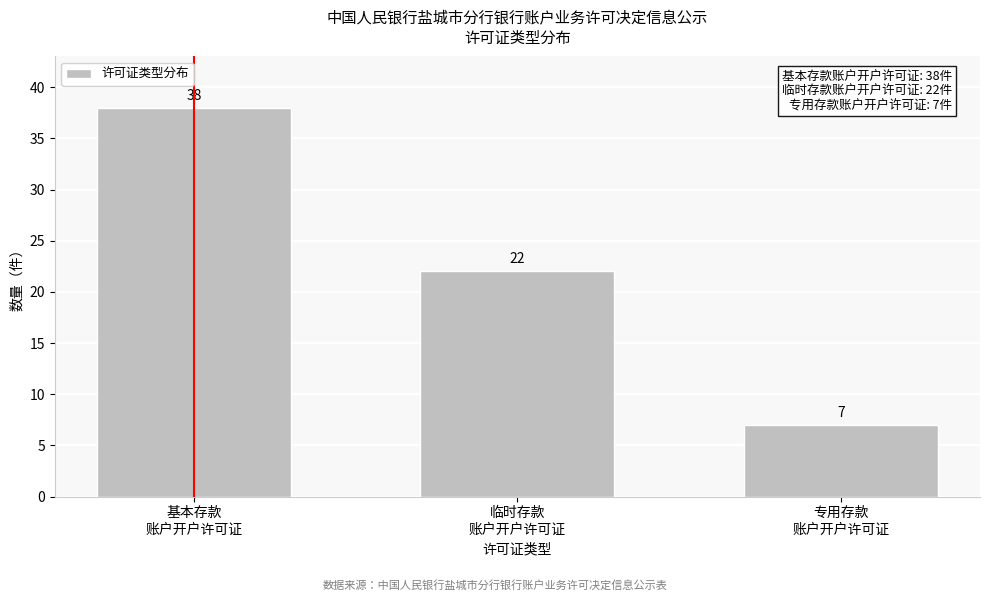

Reading right to left, transcribe all the data shown in this chart.

7	22	38